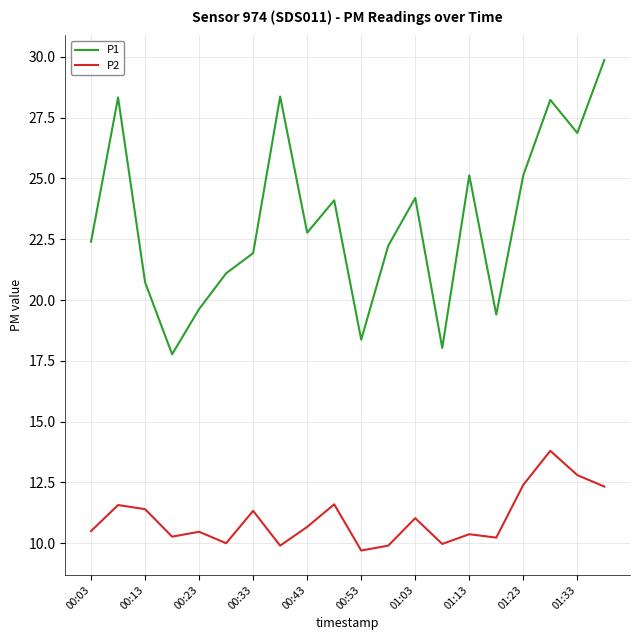

True or false: P2 and P1 intersect in this chart.

False